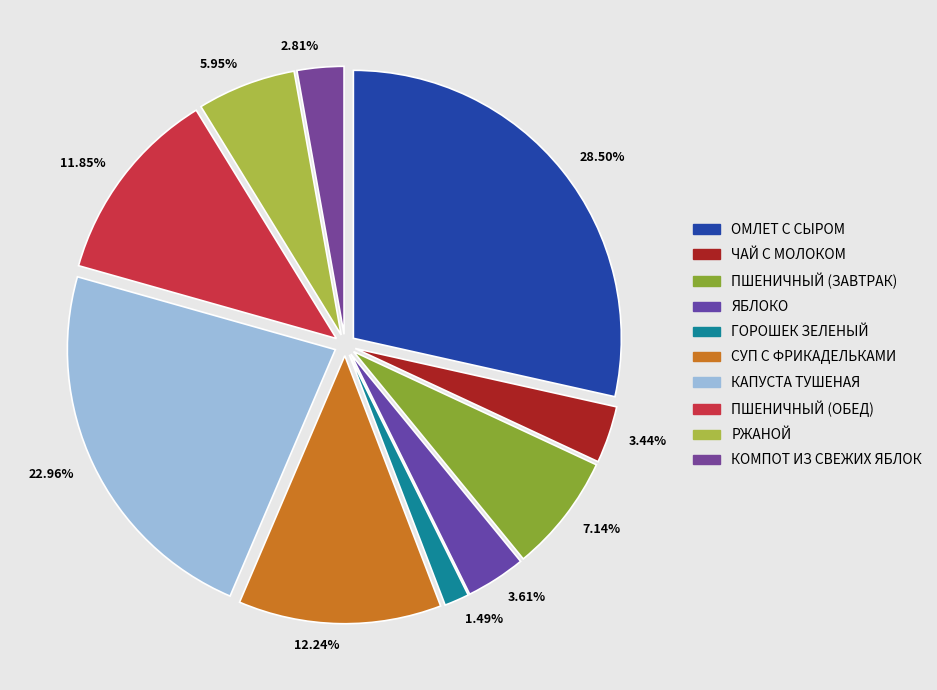

How many slices are in this pie chart?

10